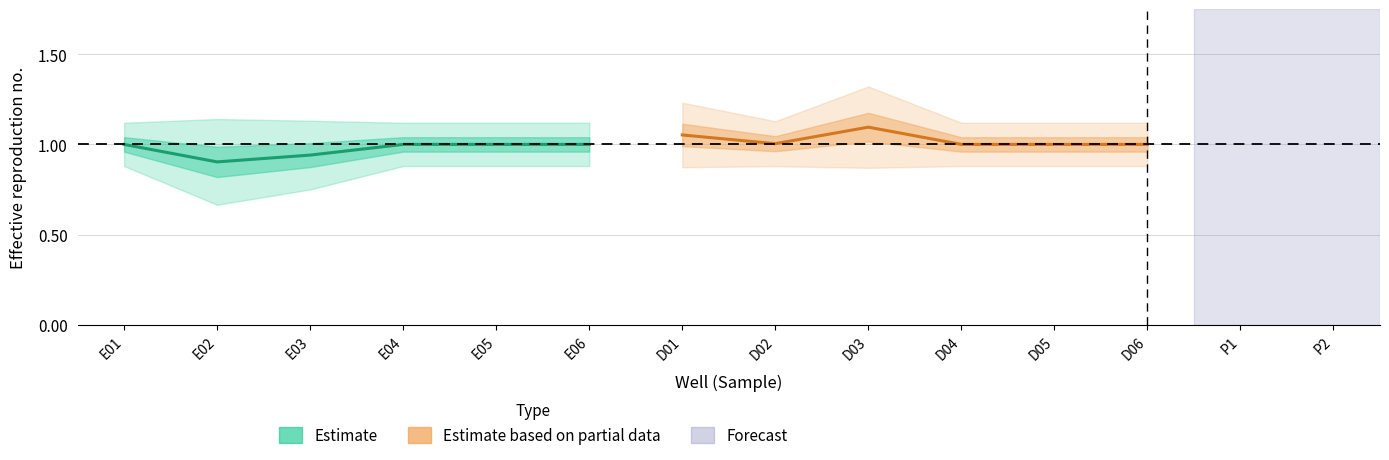

How many distinct data groups are displayed?

2